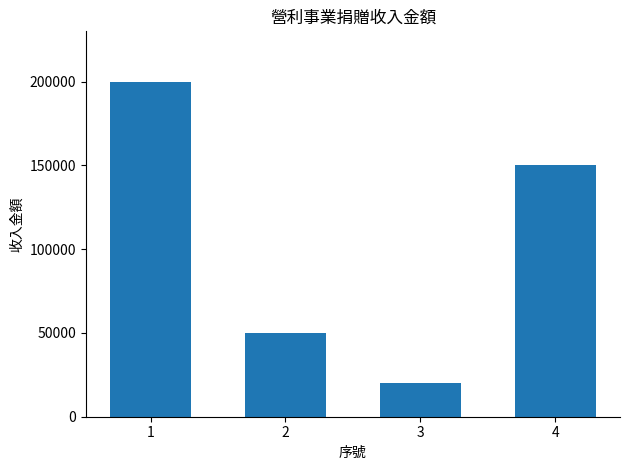

What is the approximate value at 1?

200000